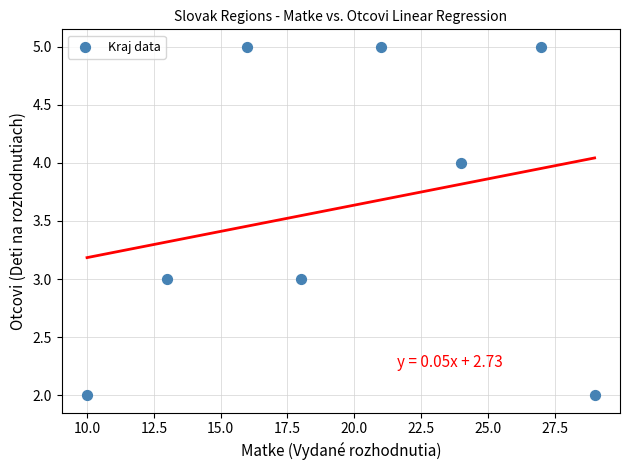

What is the average Y value?

4